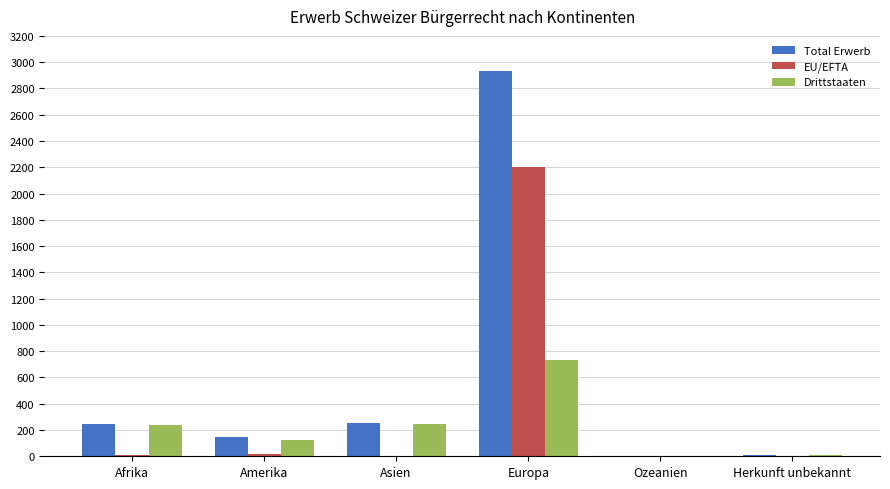

What is the total value across all series at Ozeanien?

10